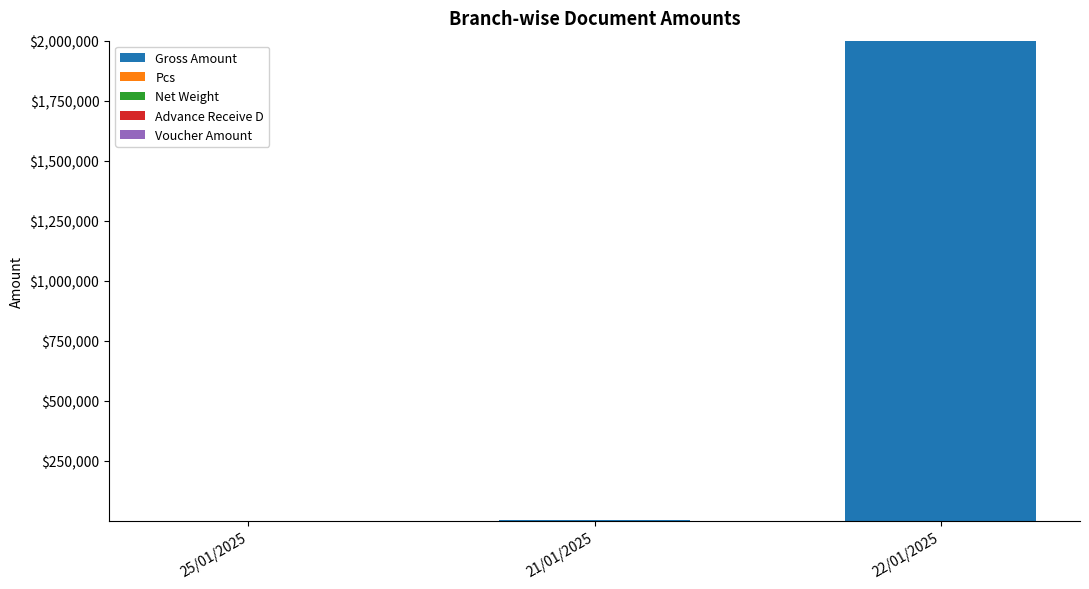

What is the total value across all series at 22/01/2025?

2000000.0